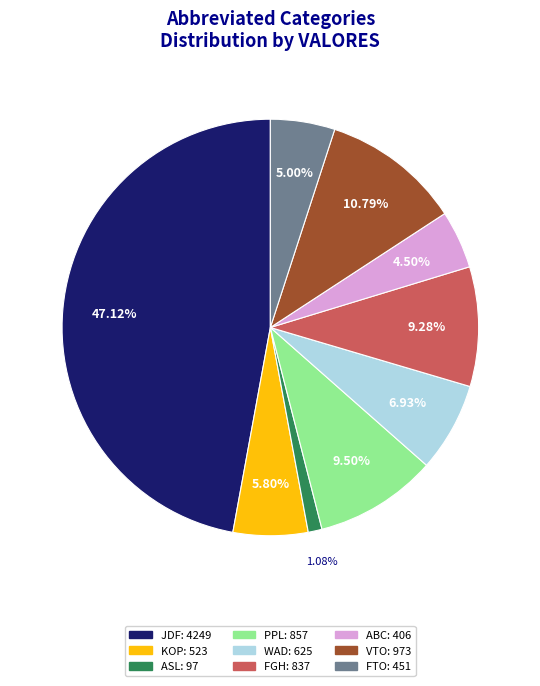

True or false: VTO accounts for 1% of the total.

False